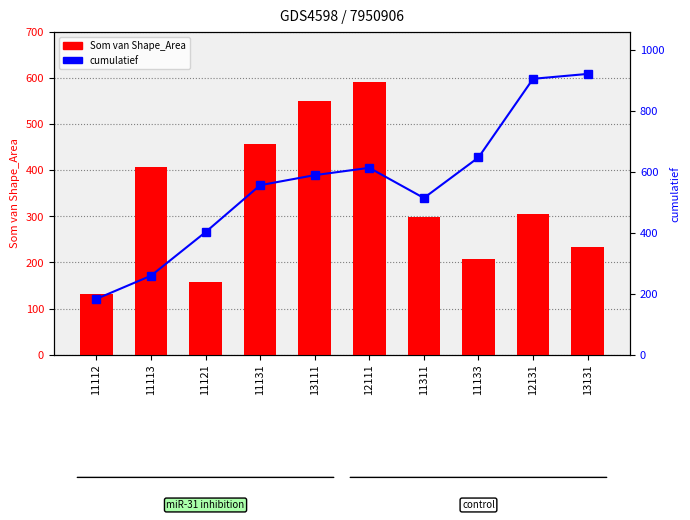

At which category does the chart reach its peak across all series?

13131